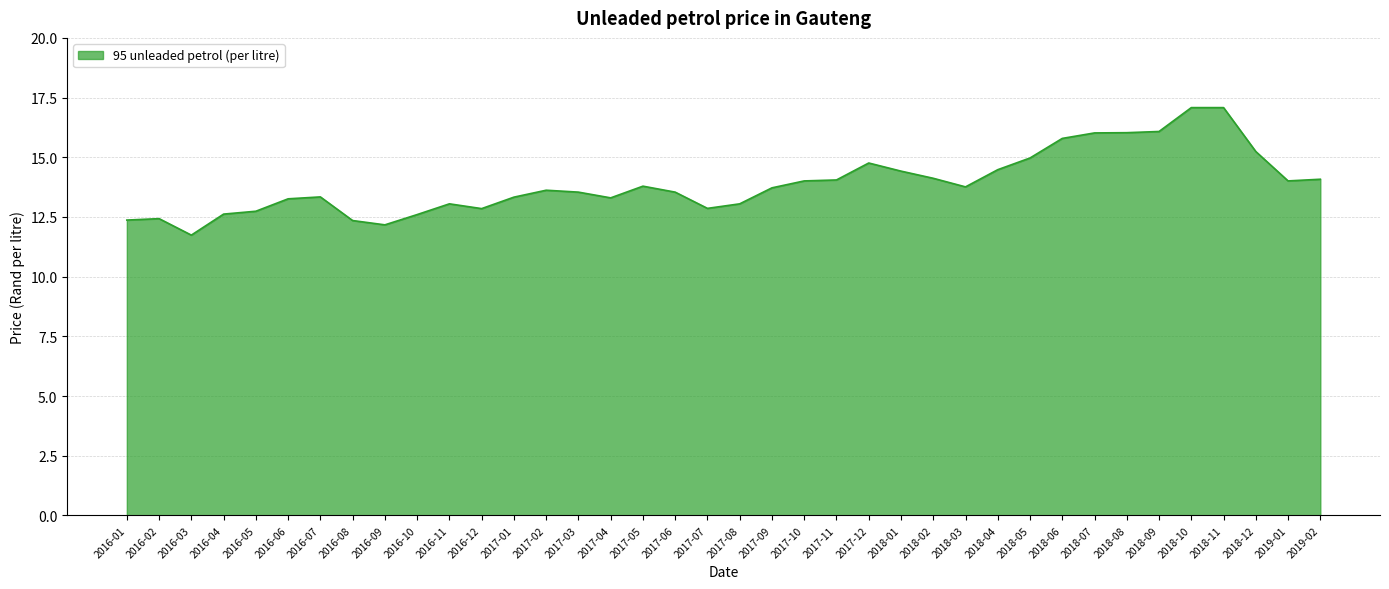

What is the smallest value displayed?

11.7